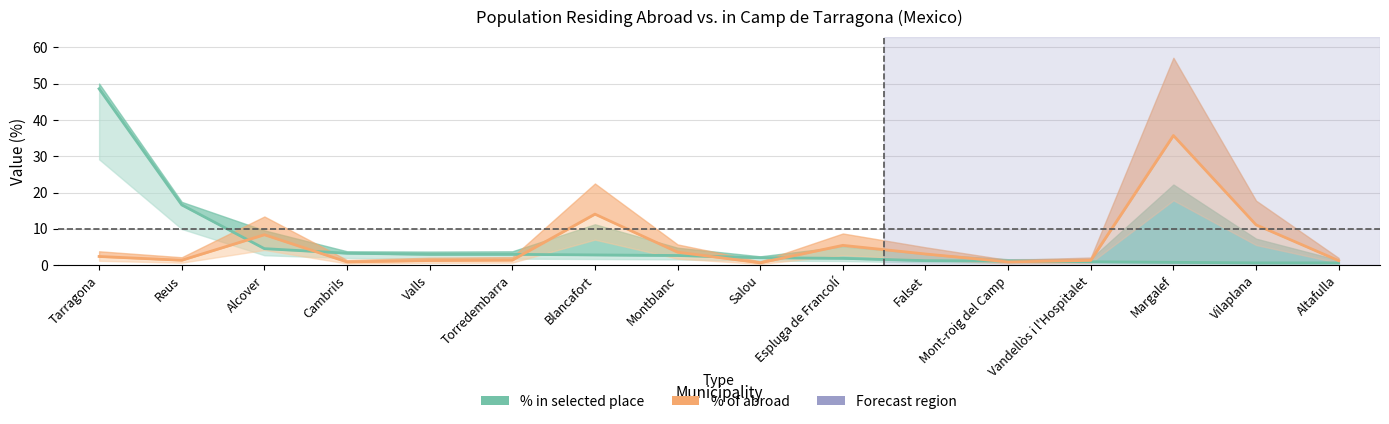

What is the maximum value for % in selected place?

48.6